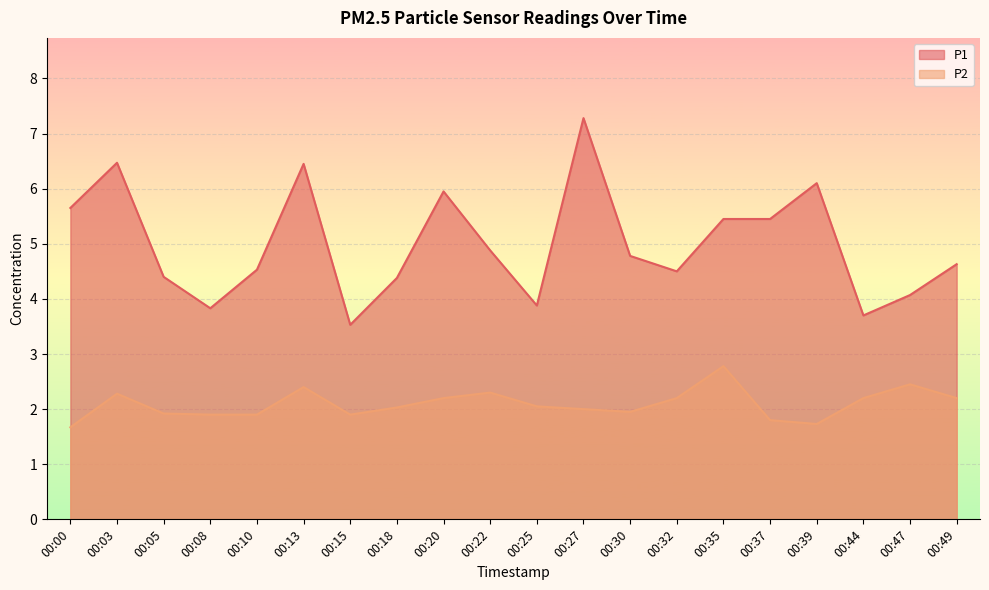

What is the maximum value shown in the chart?

7.3